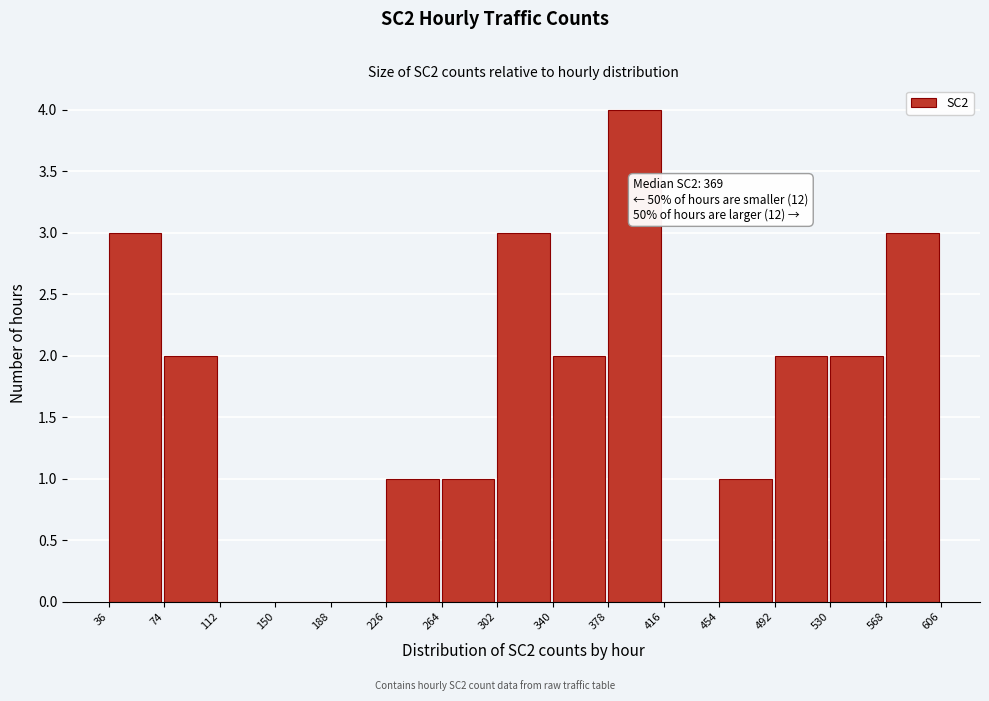

Over which range of the x-axis is the bar tallest?

378 to 416